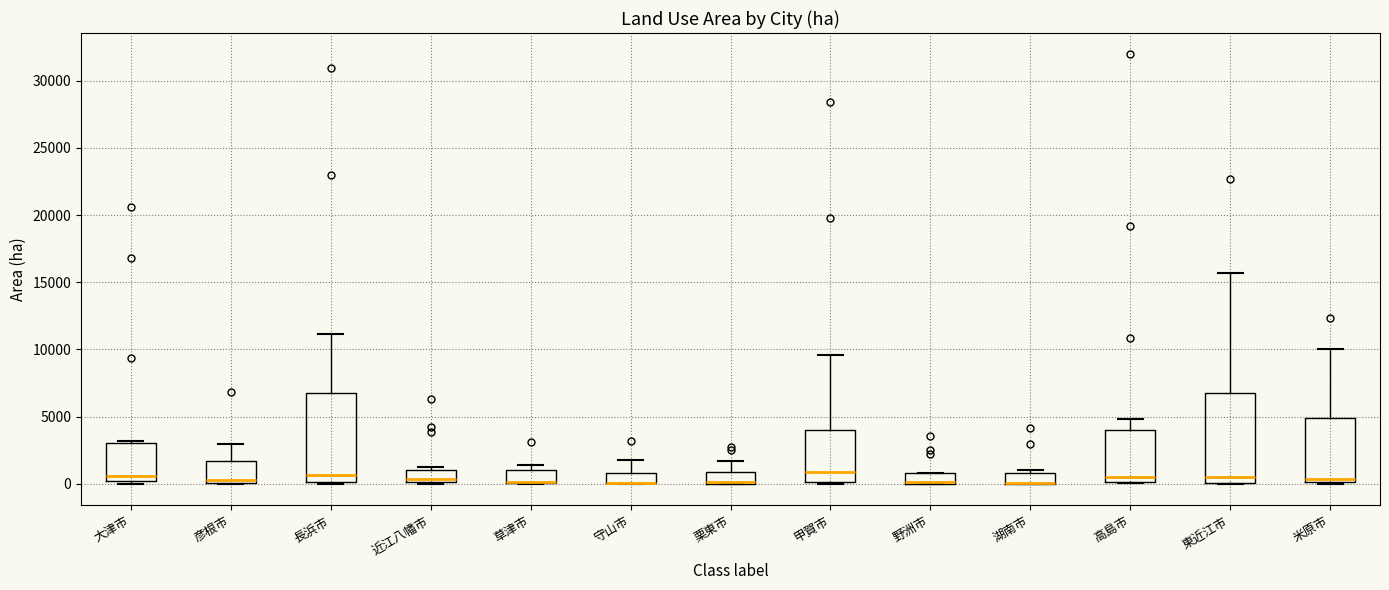

Reading left to right, transcribe this box plot: for each box, give where its median line is, the range the box spans, and where its two whiskers end, as read against the y-axis. The values are not printed on the chart, so give them approximately, as read against the axis.

大津市: median 500, box 0 to 3000, whiskers 0 (just below the box's lower edge) to 3000 (just above the box's upper edge)
彦根市: median 0 (just above the box's lower edge), box 0 to 1500, whiskers 0 to 3000
長浜市: median 500, box 0 to 6500, whiskers 0 (just below the box's lower edge) to 11000
近江八幡市: median 500, box 0 to 1000, whiskers 0 to 1000 (just above the box's upper edge)
草津市: median 0 (drawn on the box's lower edge), box 0 to 1000, whiskers 0 to 1500
守山市: median 0 (drawn on the box's lower edge), box 0 to 1000, whiskers 0 to 2000
栗東市: median 0 (drawn on the box's lower edge), box 0 to 1000, whiskers 0 to 1500
甲賀市: median 1000, box 0 to 4000, whiskers 0 to 9500
野洲市: median 0 (drawn on the box's lower edge), box 0 to 1000, whiskers 0 to 1000
湖南市: median 0 (drawn on the box's lower edge), box 0 to 1000, whiskers 0 to 1000 (just above the box's upper edge)
高島市: median 500, box 0 to 4000, whiskers 0 to 5000
東近江市: median 500, box 0 to 7000, whiskers 0 to 15500
米原市: median 500, box 0 to 5000, whiskers 0 to 10000